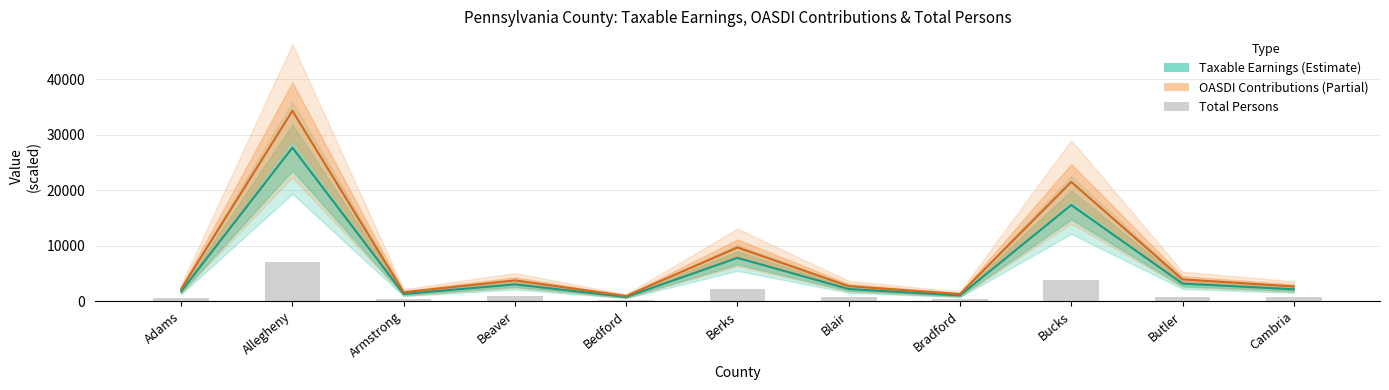

What is the value of the 10th bar from the left?

837.5